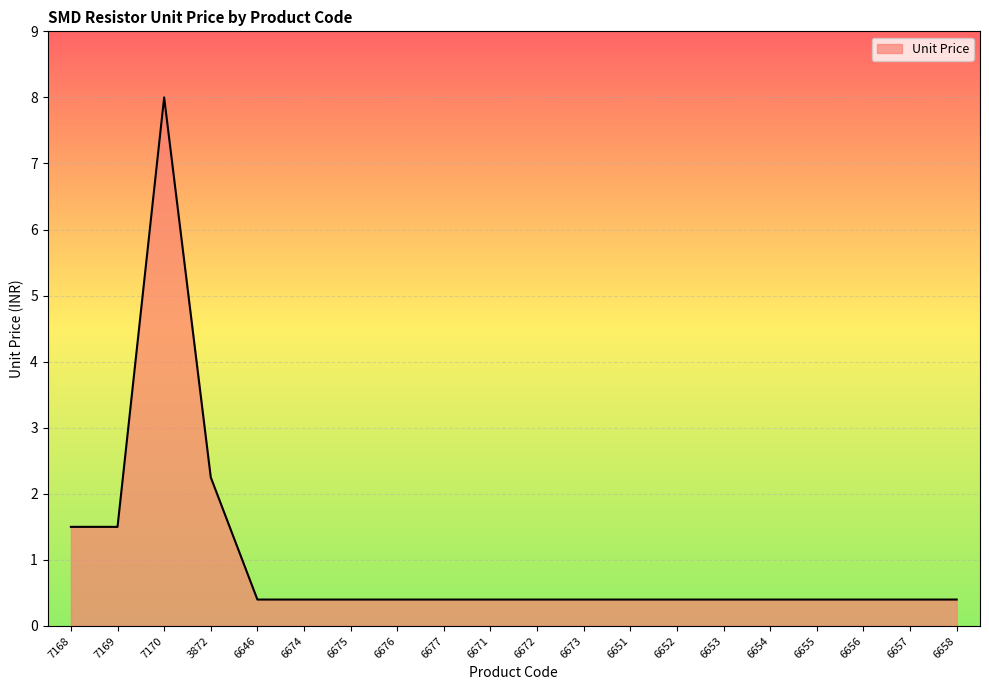

Which category has the highest value across all series?

7170